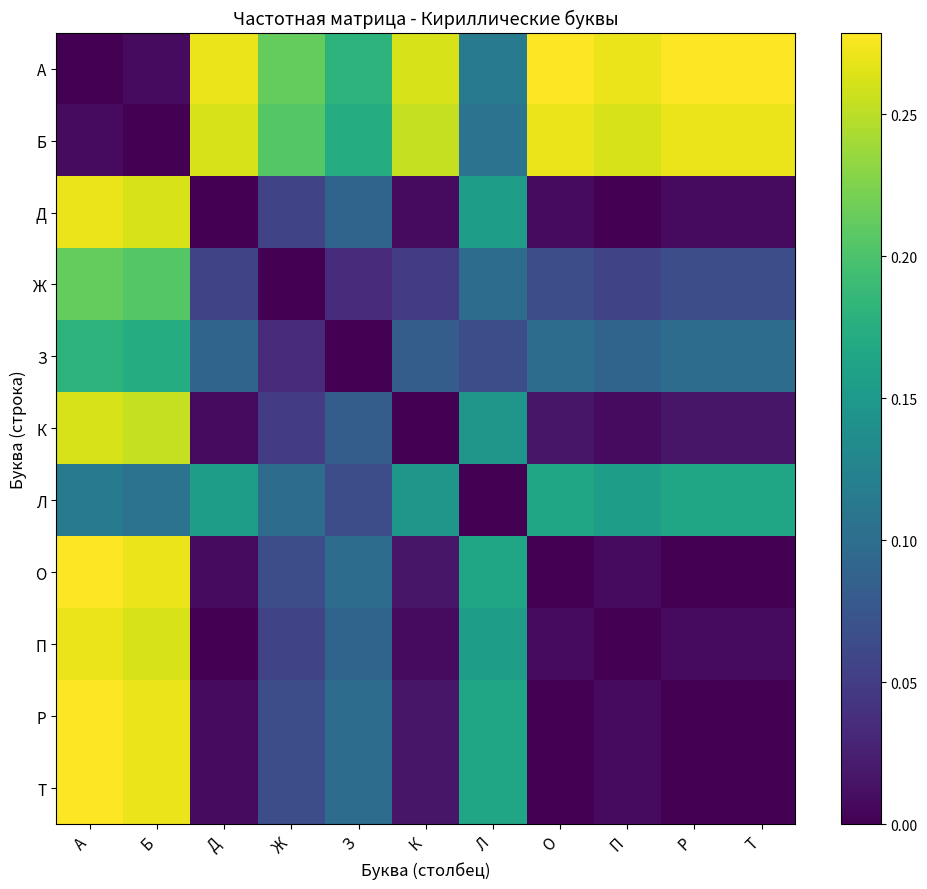

Which series has the largest range (max minus min)?

А